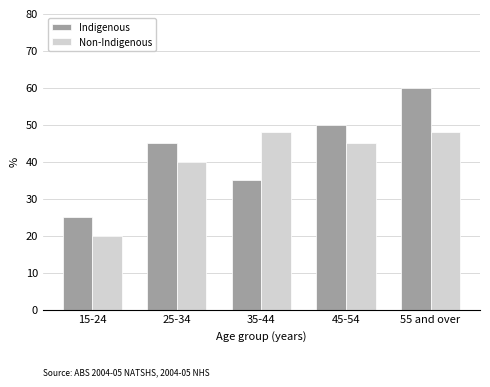

What is the label of the 5th bar from the right?

15-24